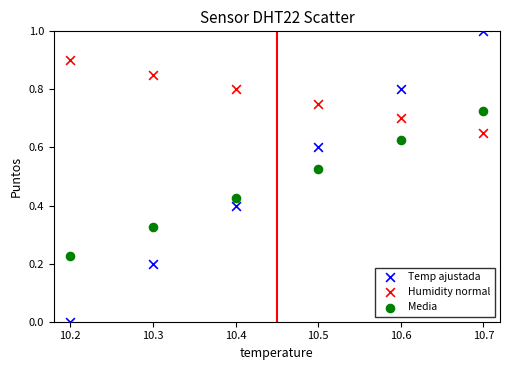

Which series reaches the minimum Y coordinate?

Temp ajustada